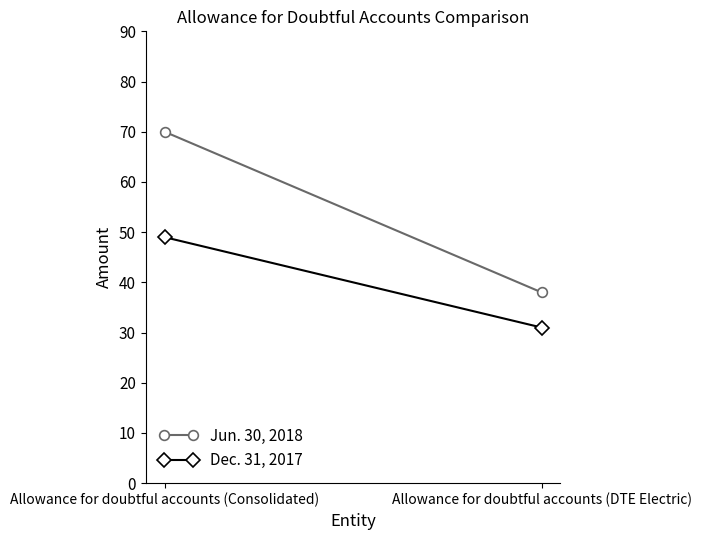

Reading right to left, list all the values displayed in this chart.

Jun. 30, 2018: 38	70
Dec. 31, 2017: 31	49